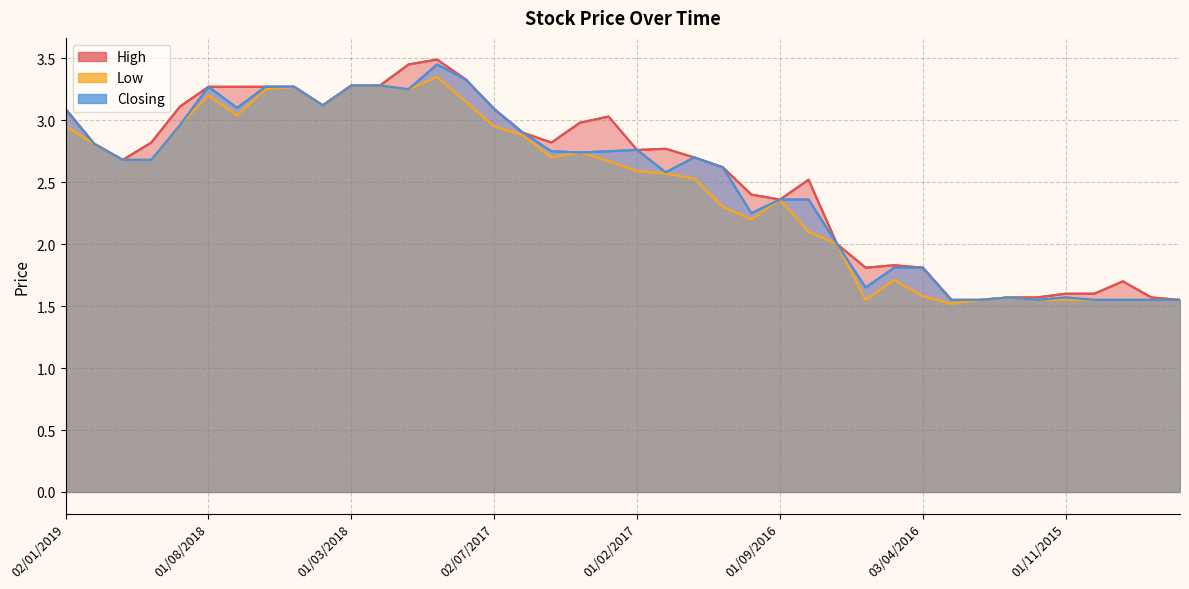

How many distinct data groups are displayed?

3